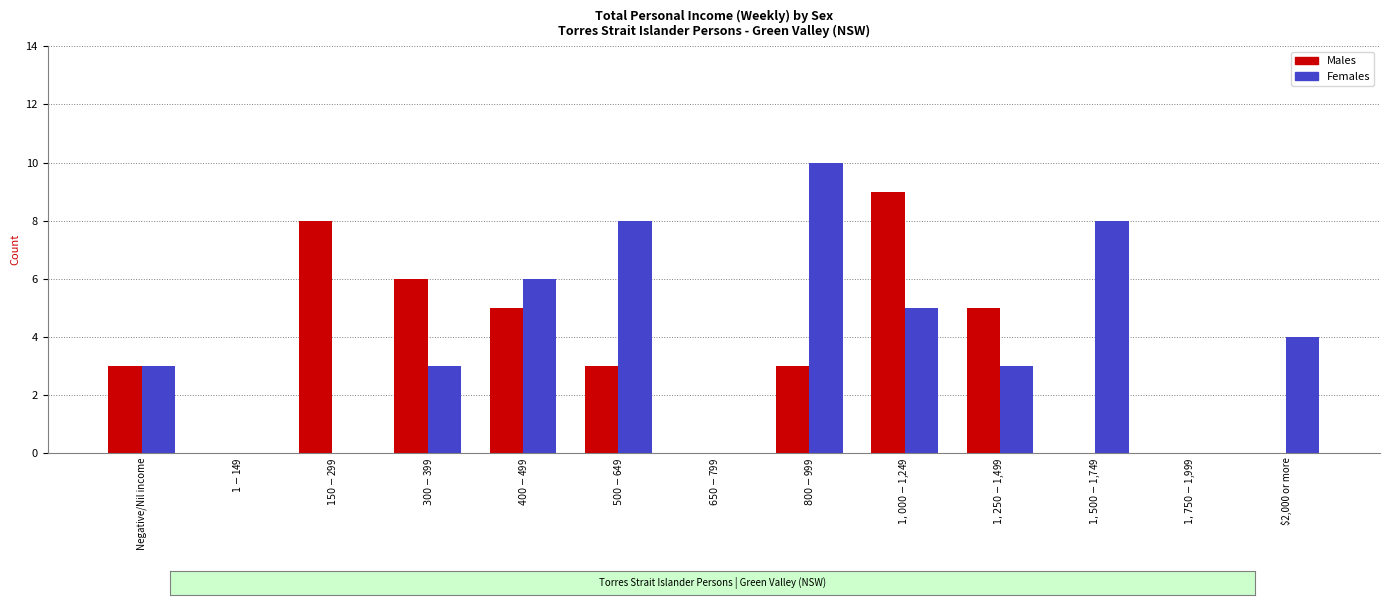

Reading left to right, extract all data points from this chart.

Males: 3	0	8	6	5	3	0	3	9	5	0	0	0
Females: 3	0	0	3	6	8	0	10	5	3	8	0	4